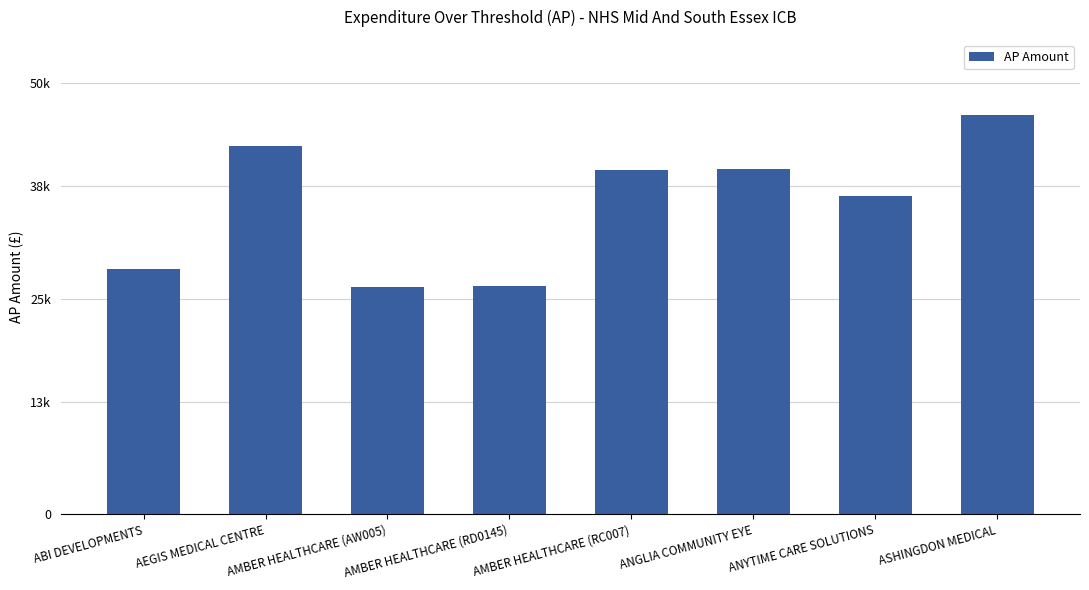

What is the value of the 3rd bar from the left?

26303.1